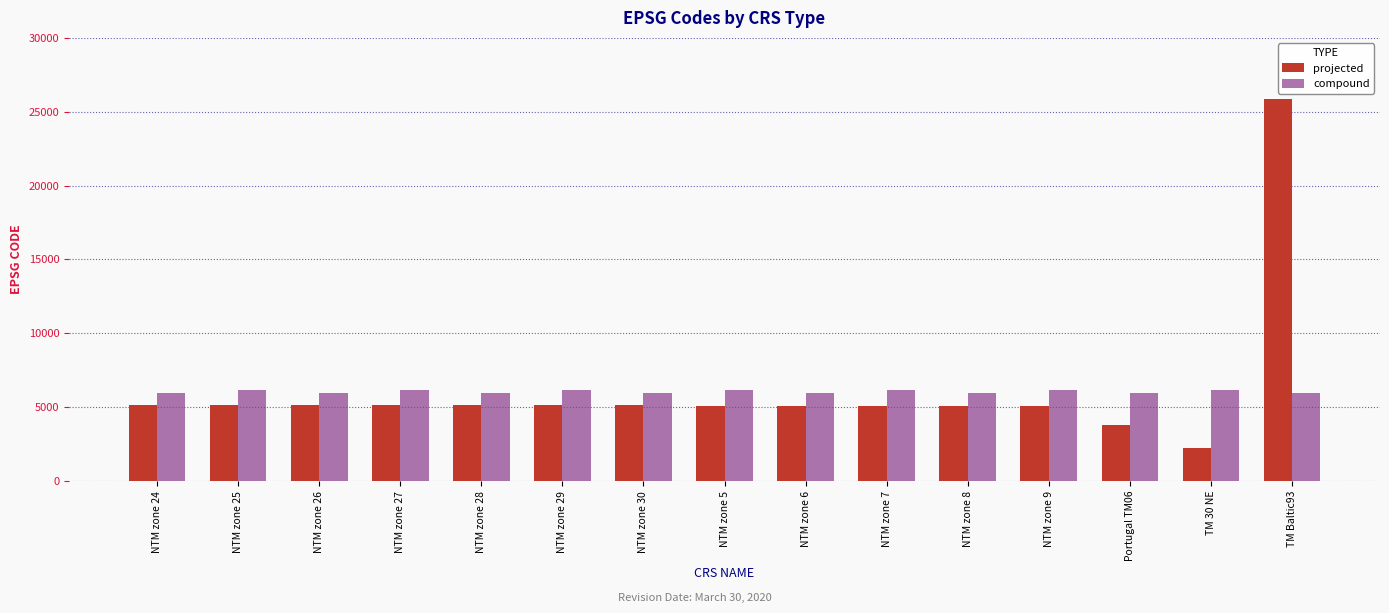

Which series has the largest range (max minus min)?

projected